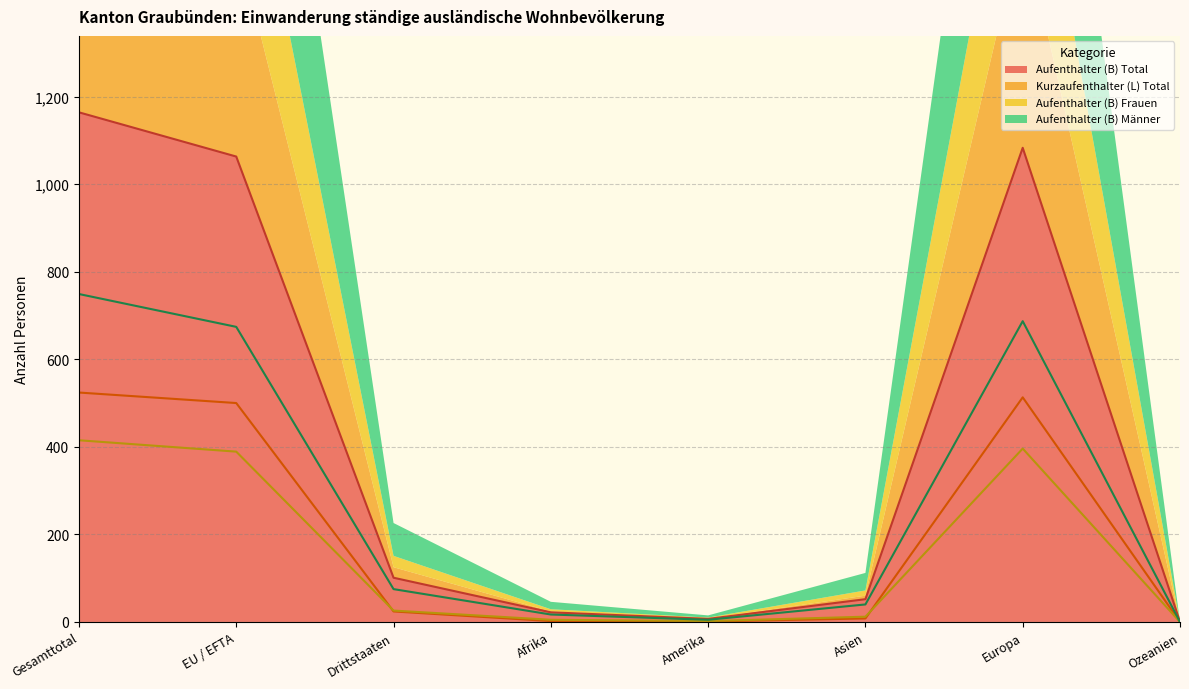

True or false: Kurzaufenthalter (L) Total and Aufenthalter (B) Frauen cross at least once.

True